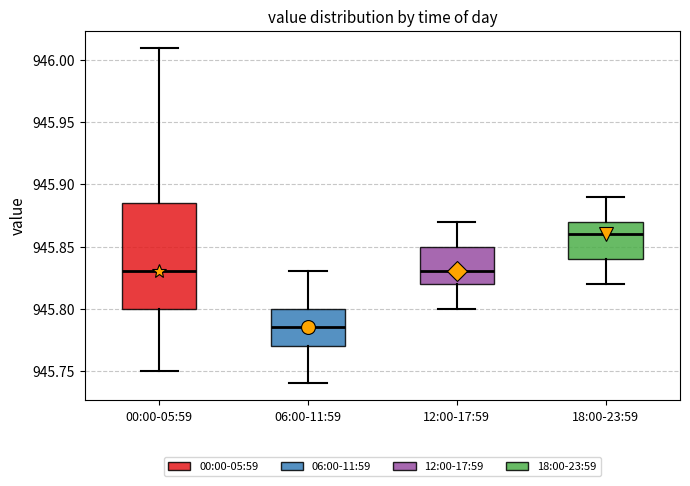

Reading left to right, transcribe this box plot: for each box, give where its median line is, the range the box spans, and where its two whiskers end, as read against the y-axis. The values are not printed on the chart, so give them approximately, as read against the axis.

00:00-05:59: median 945.830, box 945.800 to 945.885, whiskers 945.750 to 946.010
06:00-11:59: median 945.785, box 945.770 to 945.800, whiskers 945.740 to 945.830
12:00-17:59: median 945.830, box 945.820 to 945.850, whiskers 945.800 to 945.870
18:00-23:59: median 945.860, box 945.840 to 945.870, whiskers 945.820 to 945.890